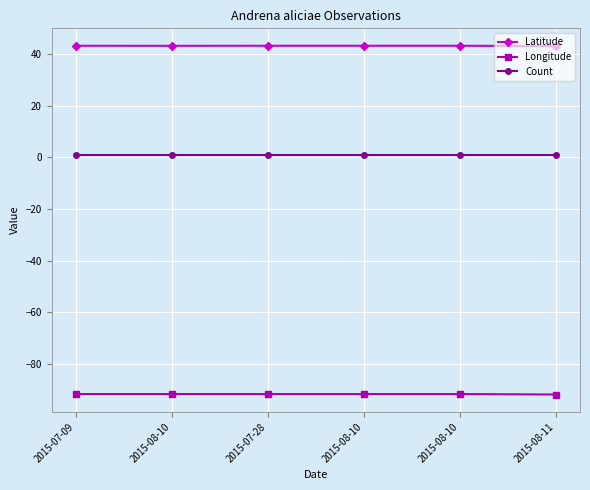

Reading left to right, transcribe all the data shown in this chart.

Latitude: 2015-07-09=43.3	2015-08-10=43.3	2015-07-28=43.3	2015-08-10=43.3	2015-08-10=43.3	2015-08-11=43.2
Longitude: 2015-07-09=-91.8	2015-08-10=-91.8	2015-07-28=-91.8	2015-08-10=-91.8	2015-08-10=-91.8	2015-08-11=-92.0
Count: 2015-07-09=1.0	2015-08-10=1.0	2015-07-28=1.0	2015-08-10=1.0	2015-08-10=1.0	2015-08-11=1.0